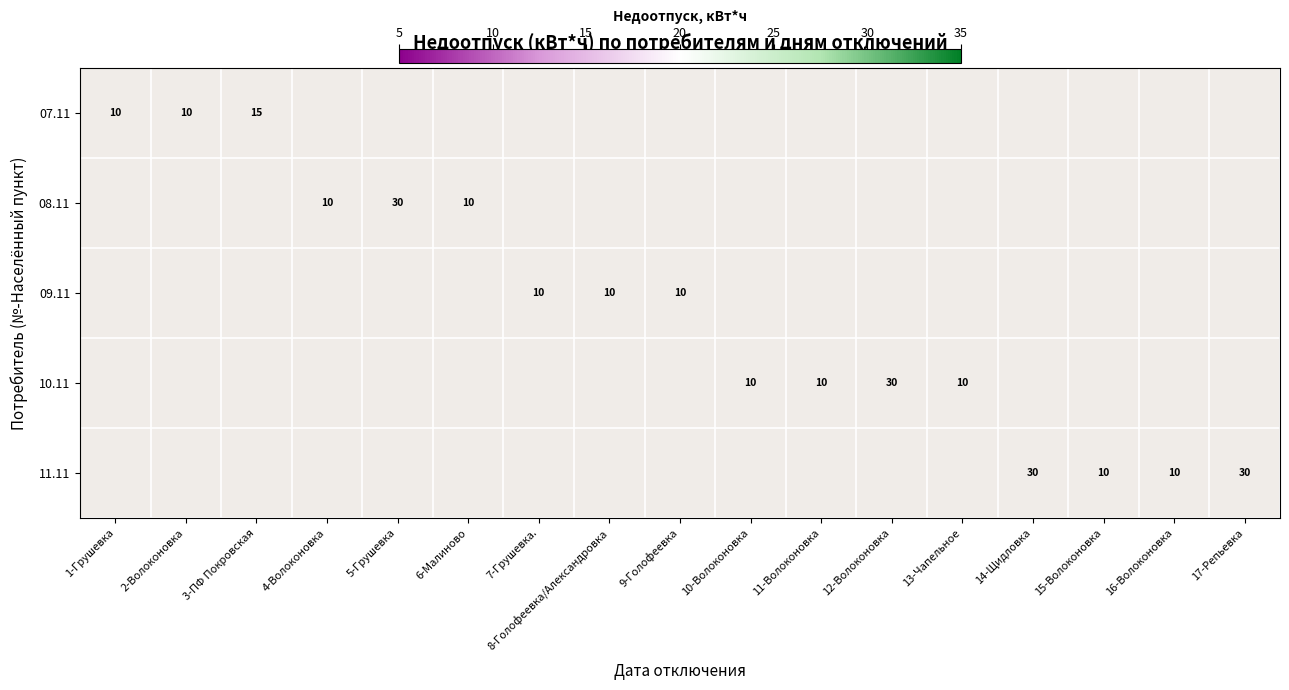

Count the number of data series in this chart.

5